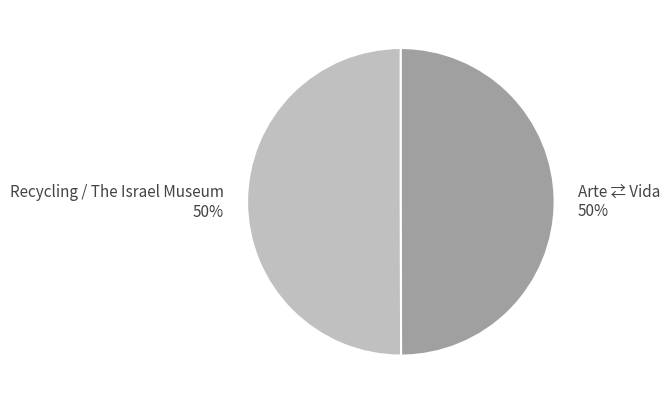

Approximately how many times larger is the value at Arte ⇄ Vida 50% compared to Recycling / The Israel Museum 50%?

1.0